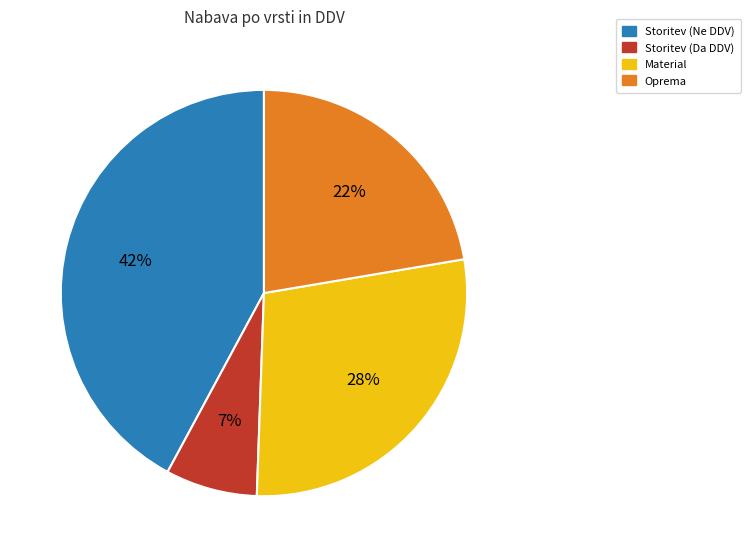

What is the smallest slice in the pie chart?

Storitev (Da DDV)